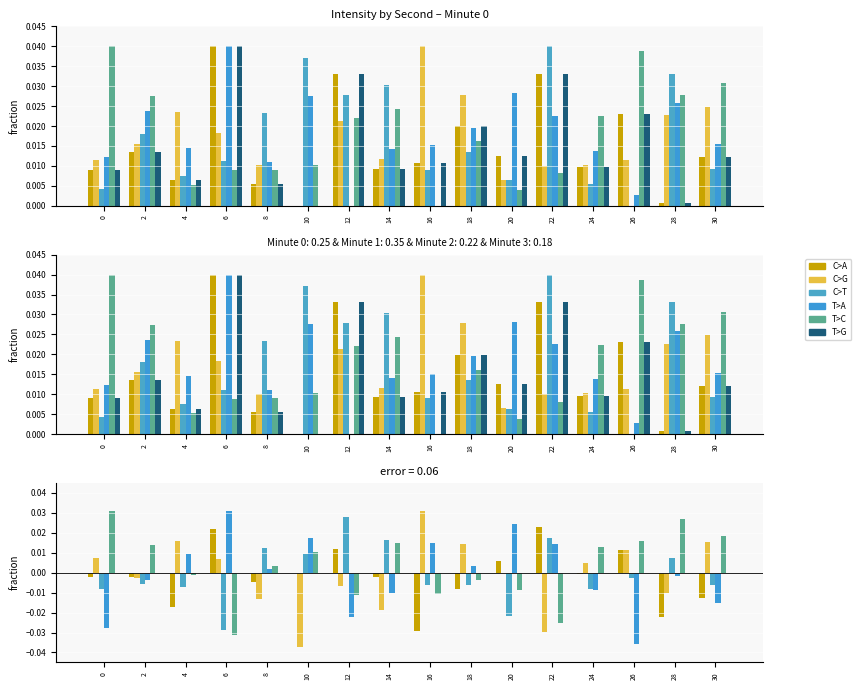

Which series has the largest total across all categories?

T>C